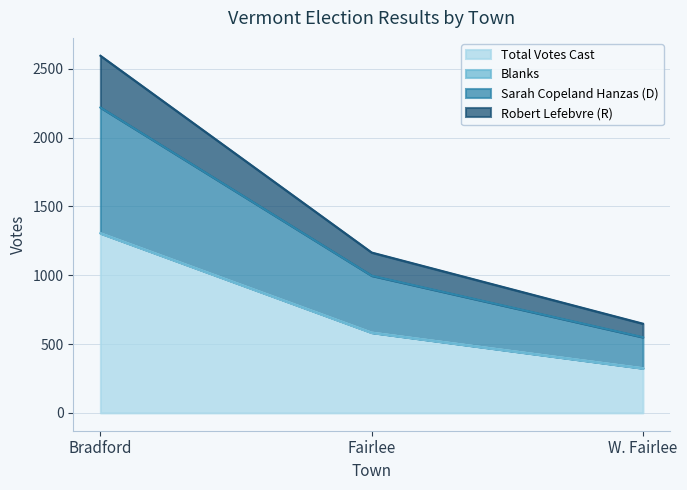

At how many categories does at least one series exceed 1542?

1